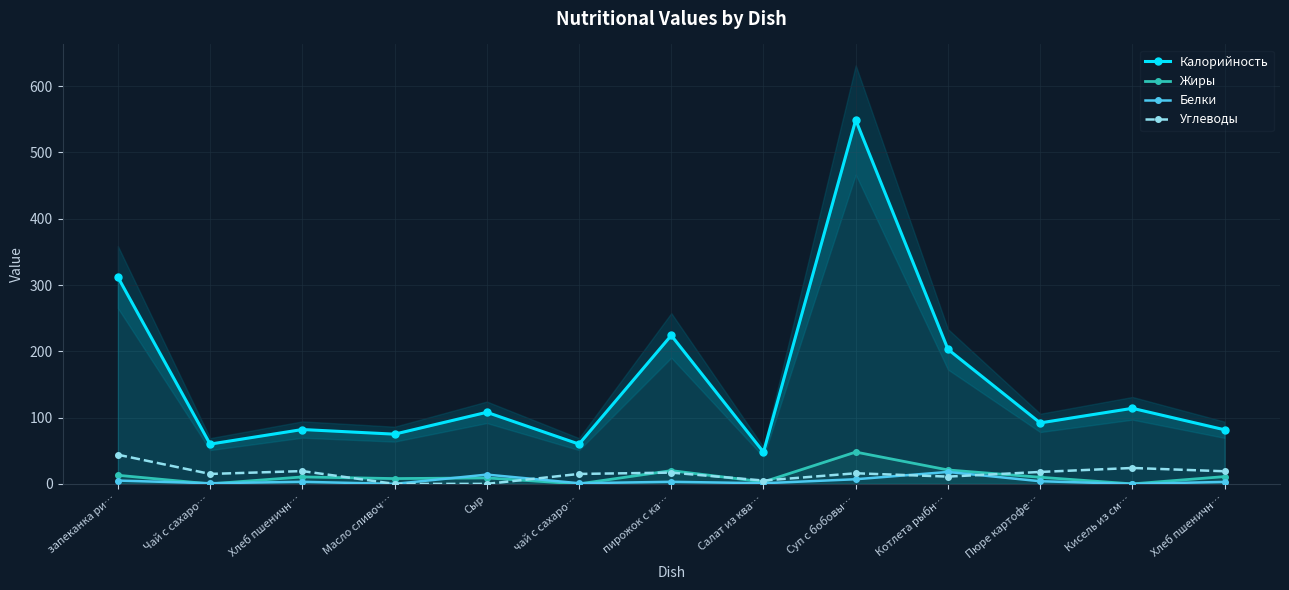

At which label is Углеводы closest to 22?

Кисель из см…